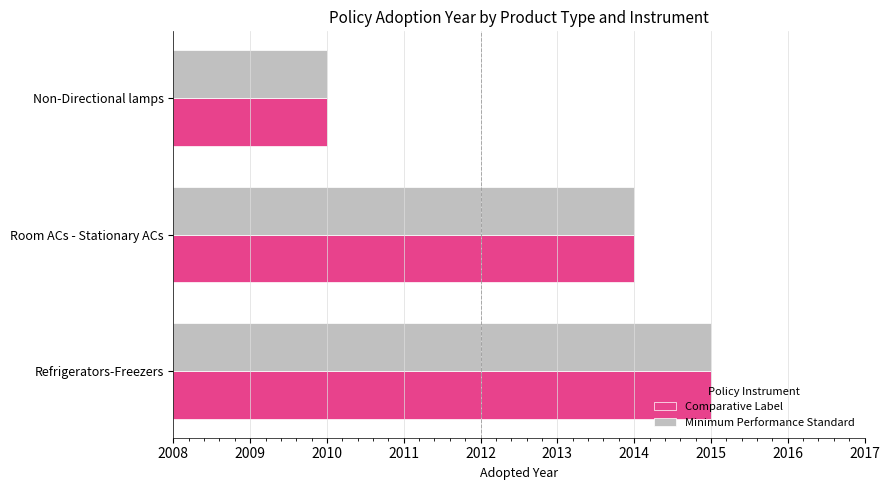

What are all the series names shown in the legend?

Comparative Label, Minimum Performance Standard